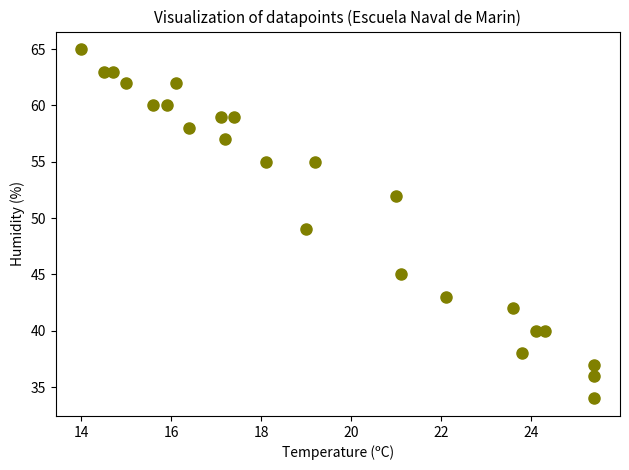

What is the range of Y values (max minus min)?

31